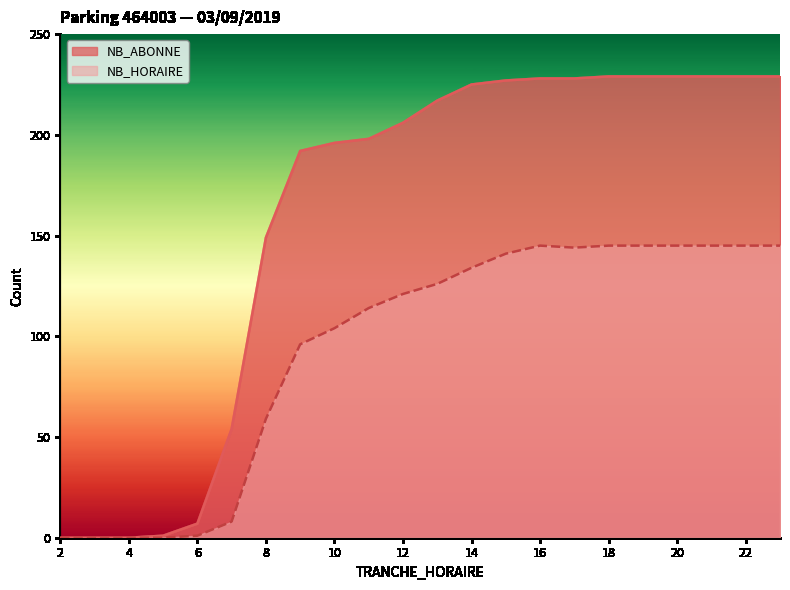

What is the value of the NB_ABONNE point at the 14th from the left?

227